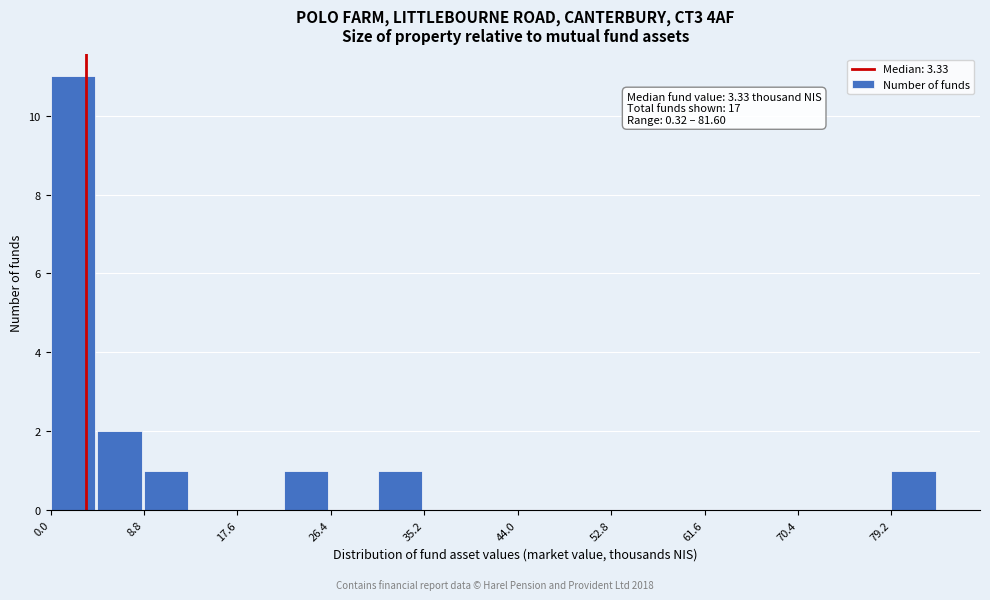

Over which range of the x-axis is the bar tallest?

0 to 4